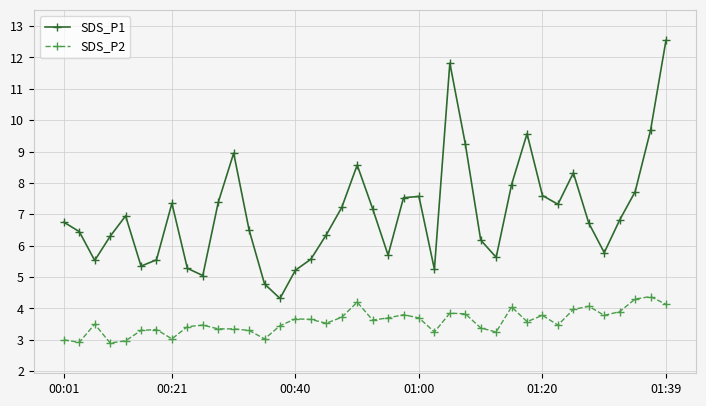

True or false: SDS_P1 has more than 2 interior local peaks.

True